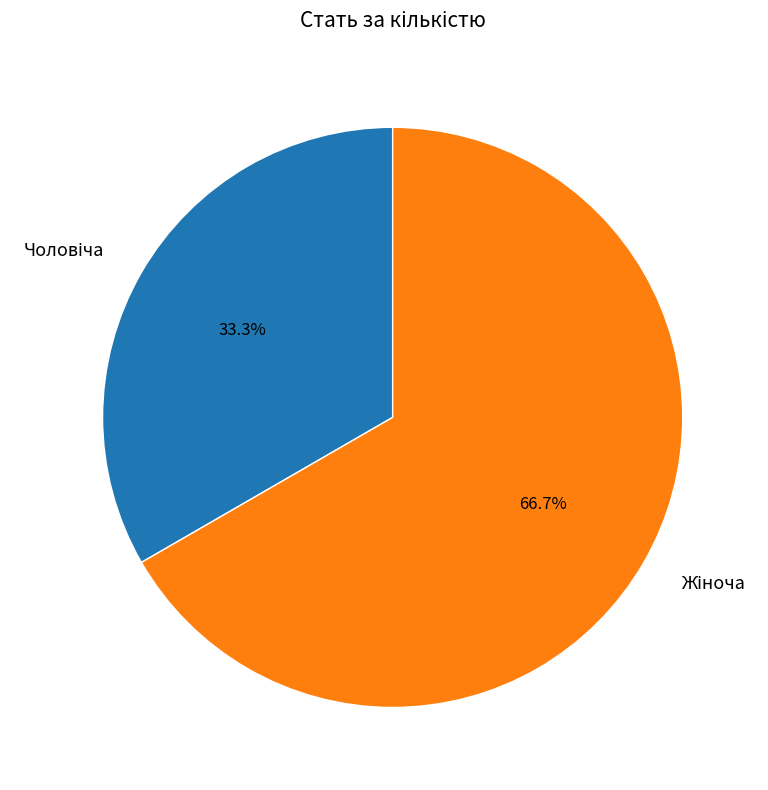

Is there any slice that represents more than half of the pie?

Yes